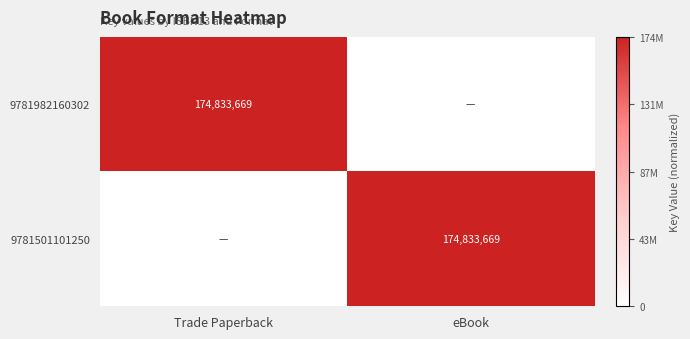

The 9781501101250 series shows 241701776 at eBook. True or false?

False